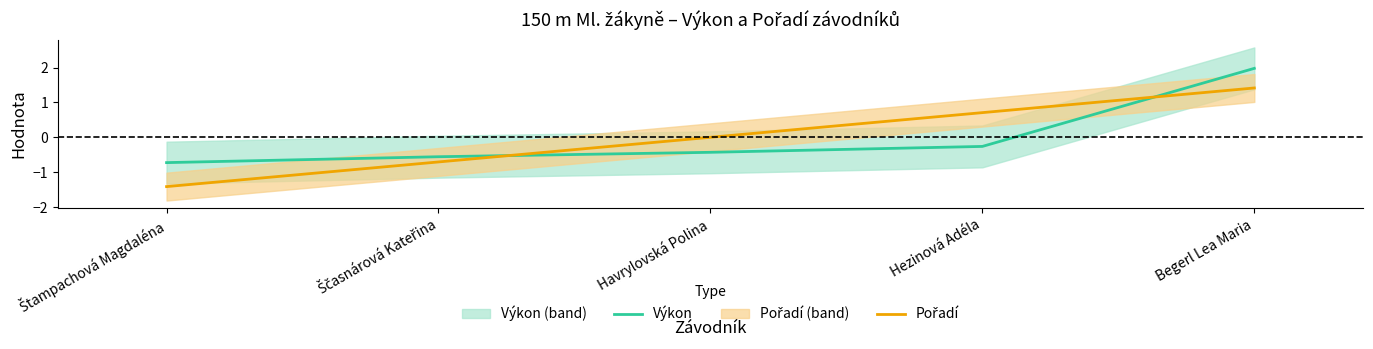

What position from the right is Hezinová Adéla?

2